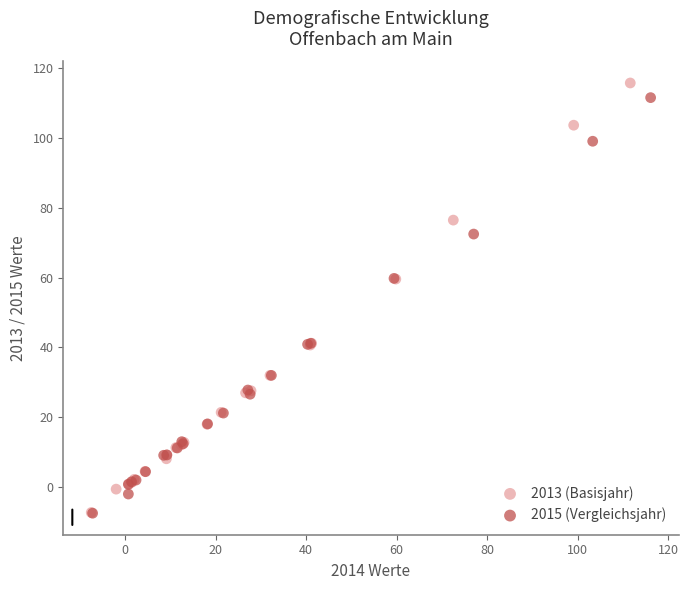

Which series has the widest spread of Y values?

2013 (Basisjahr)